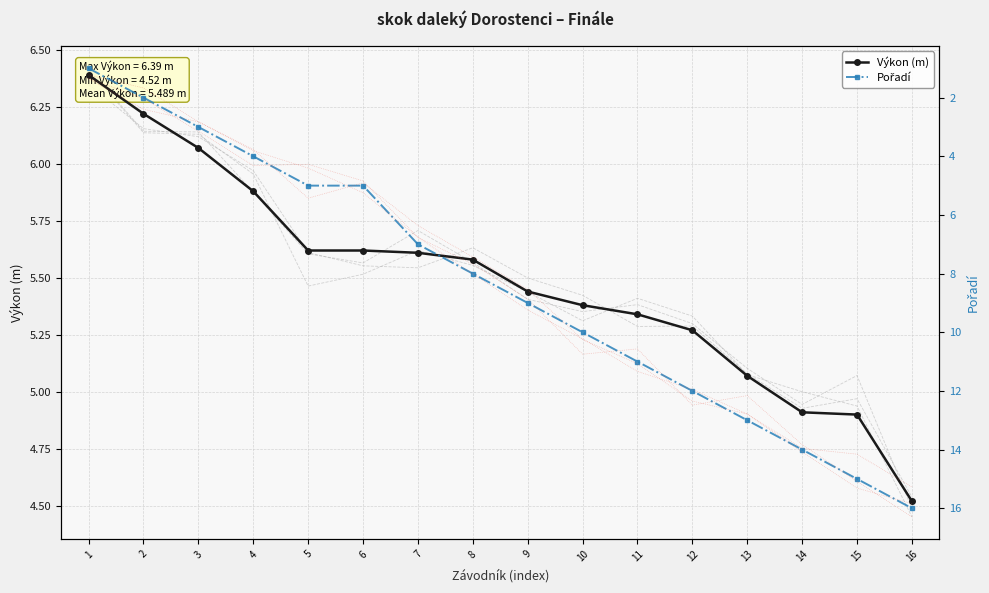

Which series has the widest spread of values?

Pořadí